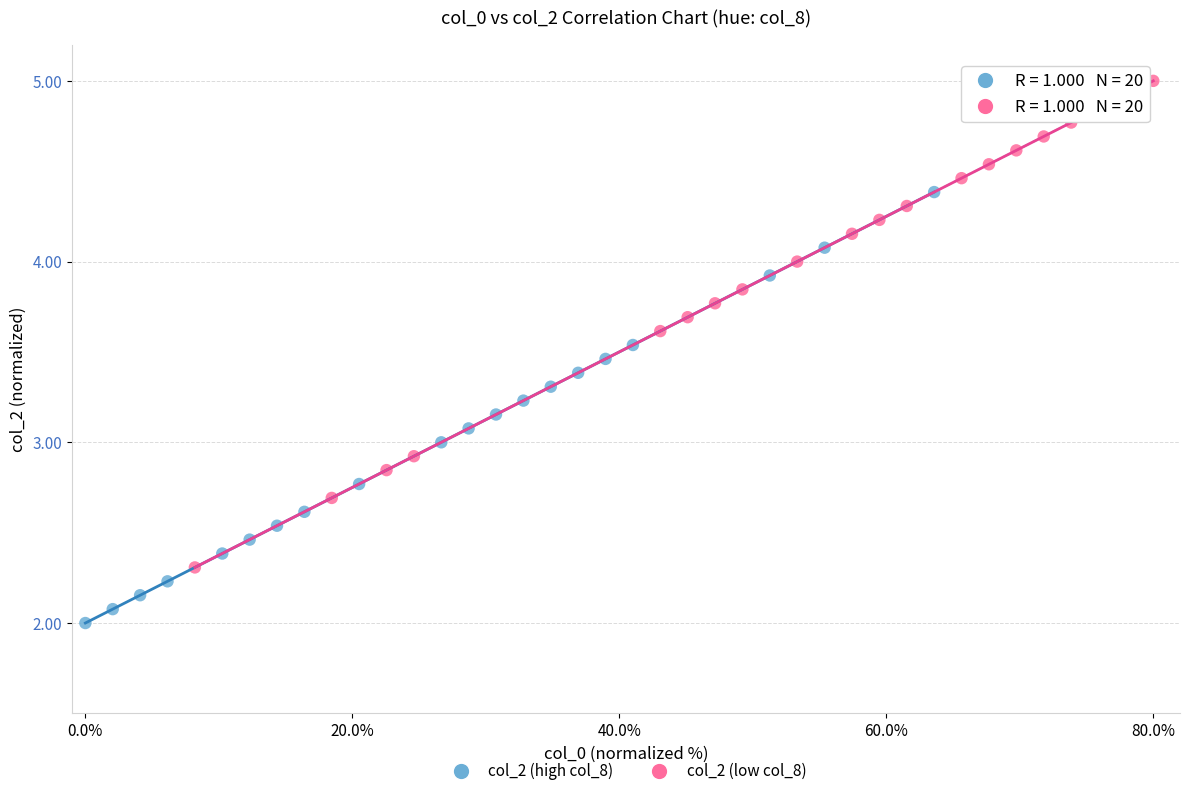

Which series reaches the maximum Y coordinate?

col_2 (low col_8)